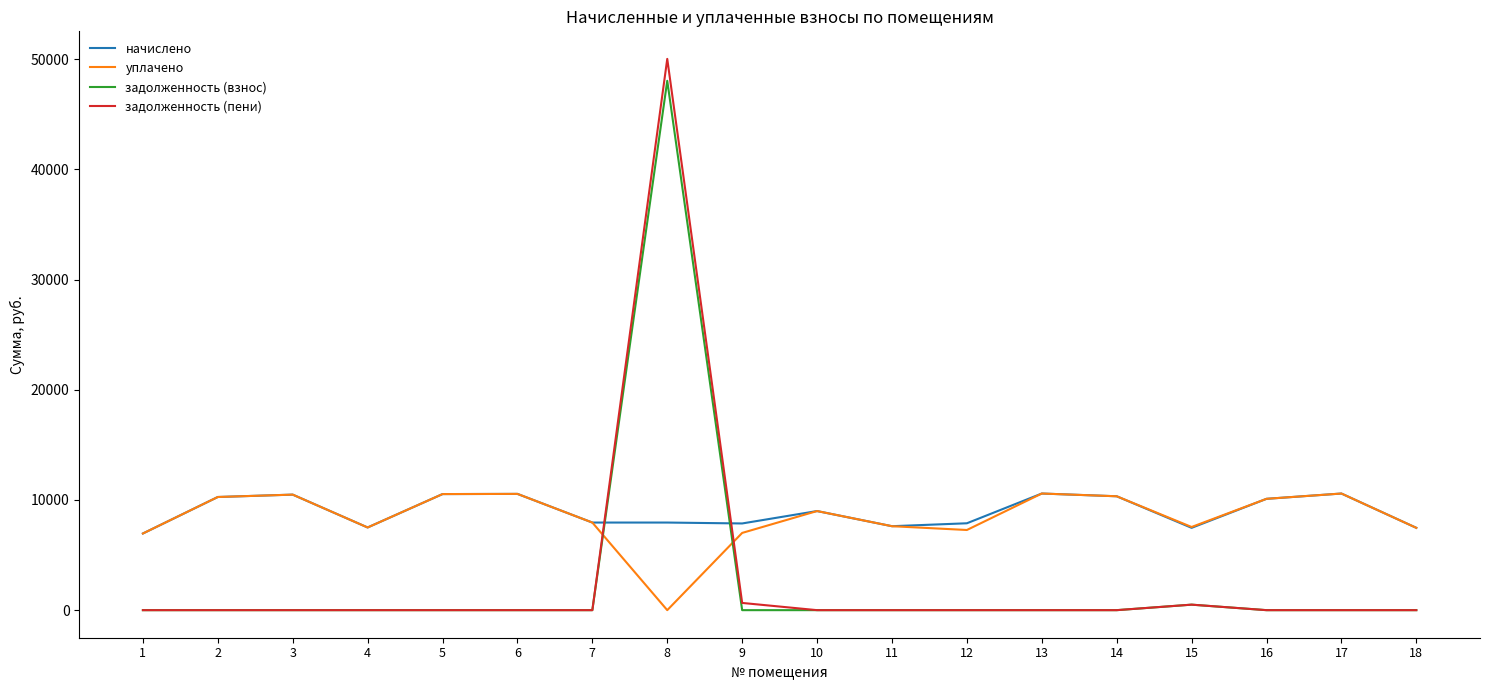

The задолженность (пени) series shows -33417.5 at 1. True or false?

False